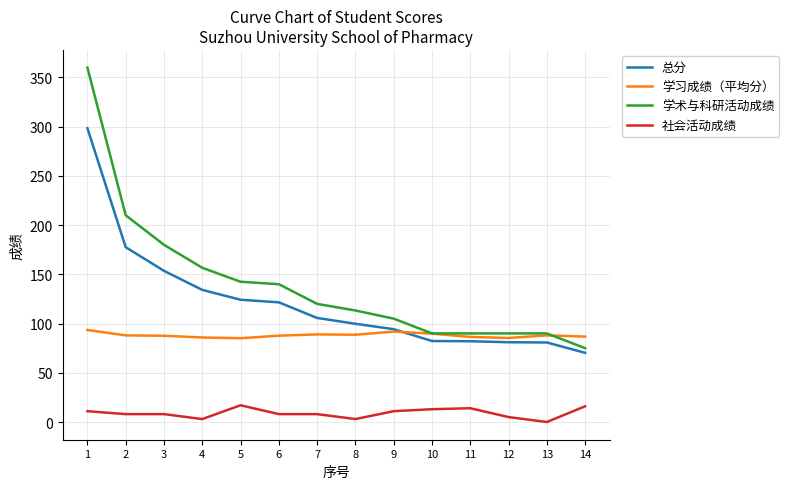

What are all the series names shown in the legend?

总分, 学习成绩（平均分）, 学术与科研活动成绩, 社会活动成绩